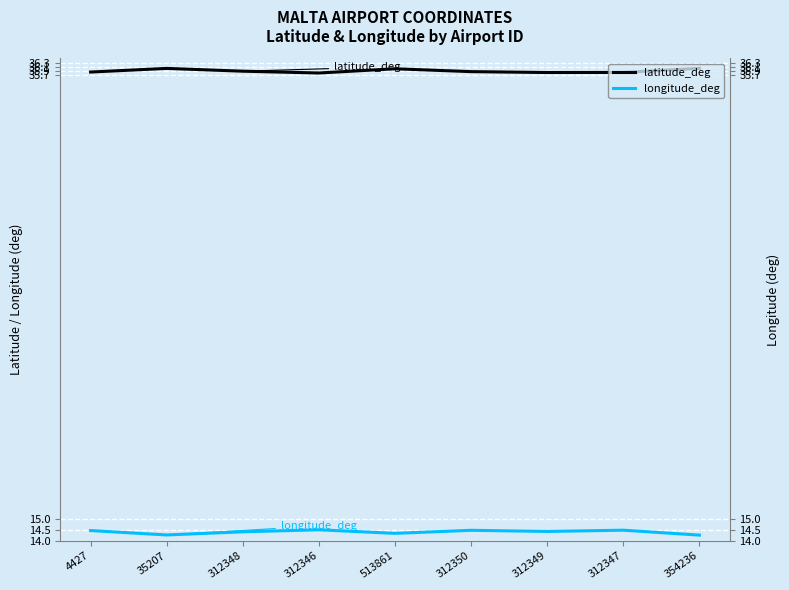

True or false: latitude_deg and longitude_deg intersect in this chart.

False